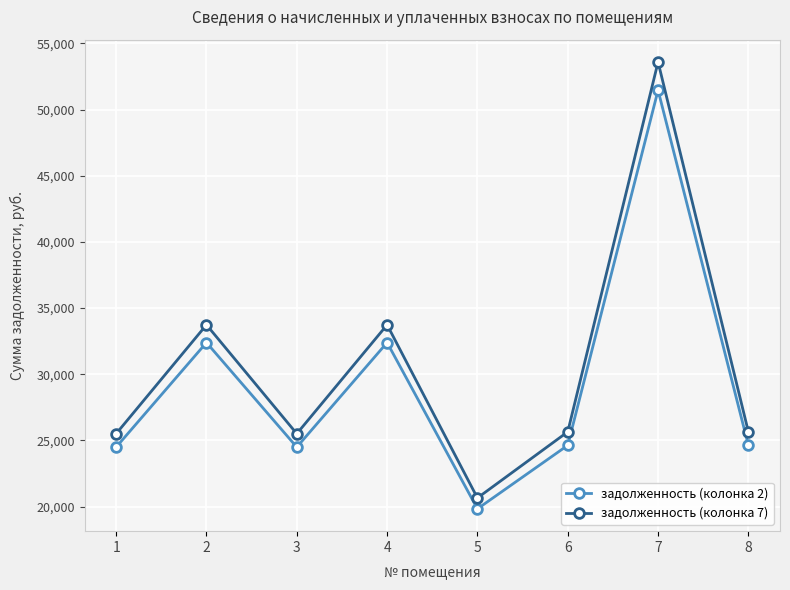

What is the value of the задолженность (колонка 2) point at the 6th from the left?

24631.7